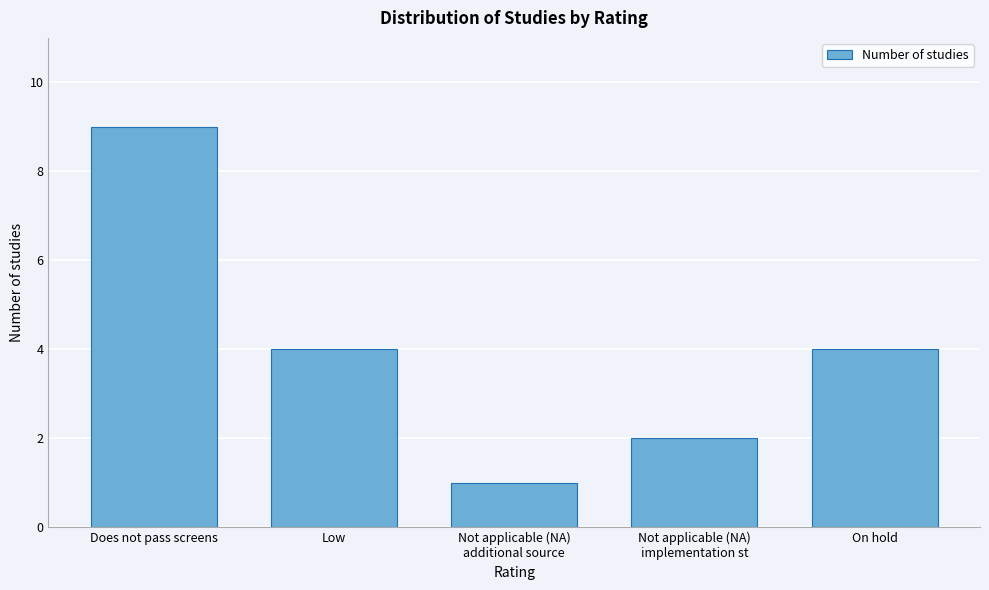

Reading left to right, extract all data points from this chart.

9	4	1	2	4